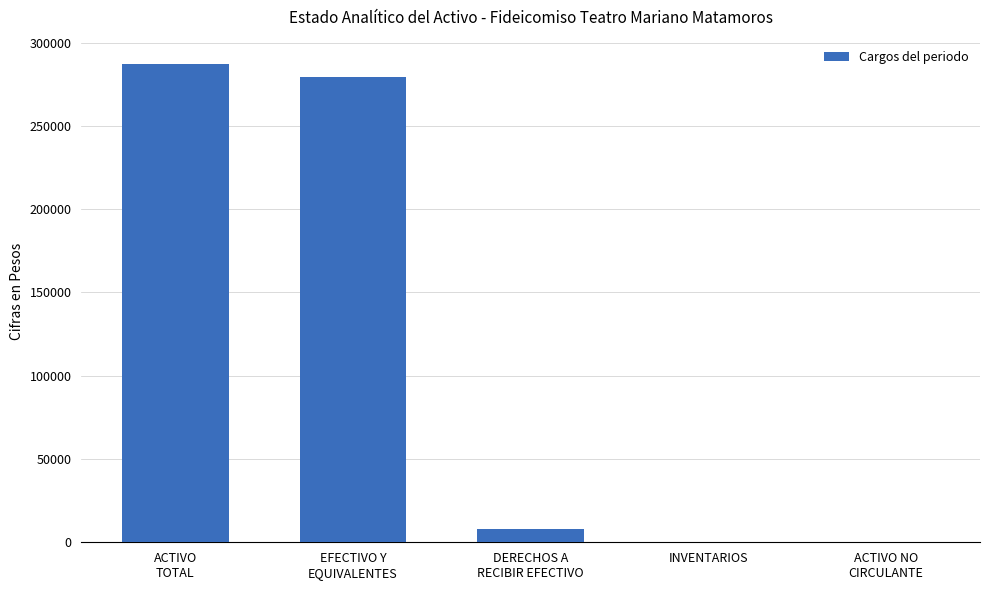

What is the sum of all values?

574853.8